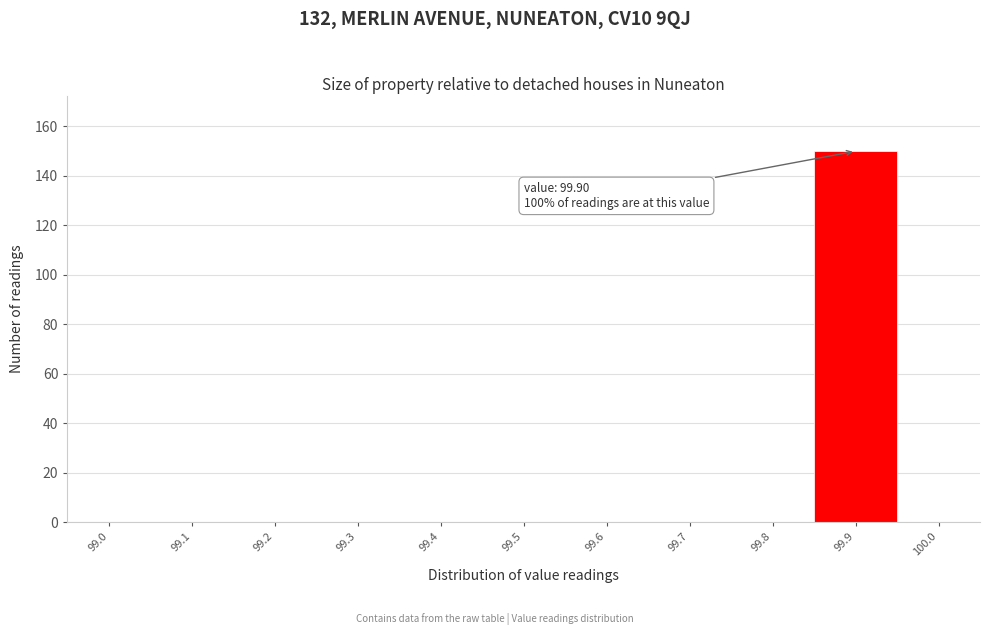

Reading right to left, list all the values displayed in this chart.

100.0=0	99.9=150	99.8=0	99.7=0	99.6=0	99.5=0	99.4=0	99.3=0	99.2=0	99.1=0	99.0=0